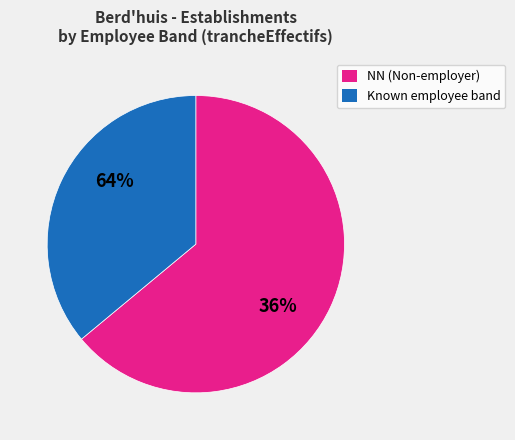

Is the sum of NN and 12 greater than half?

Yes